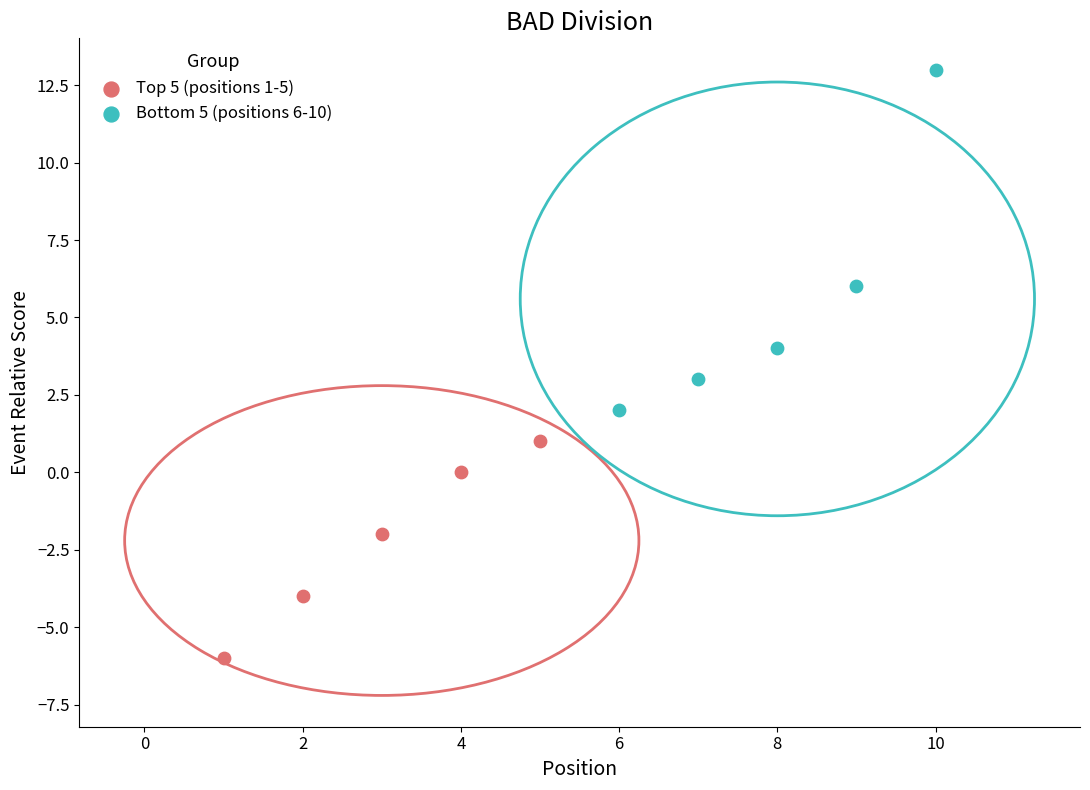

Which series contains the highest Y value?

Bottom 5 (positions 6-10)